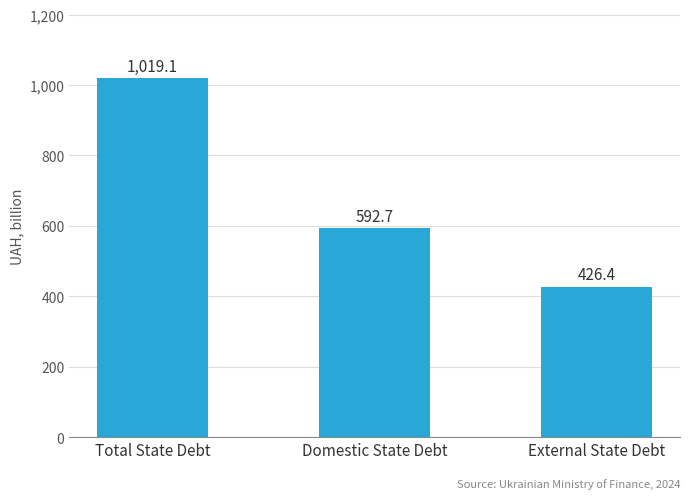

Rank the categories by value from lowest to highest.

External State Debt, Domestic State Debt, Total State Debt